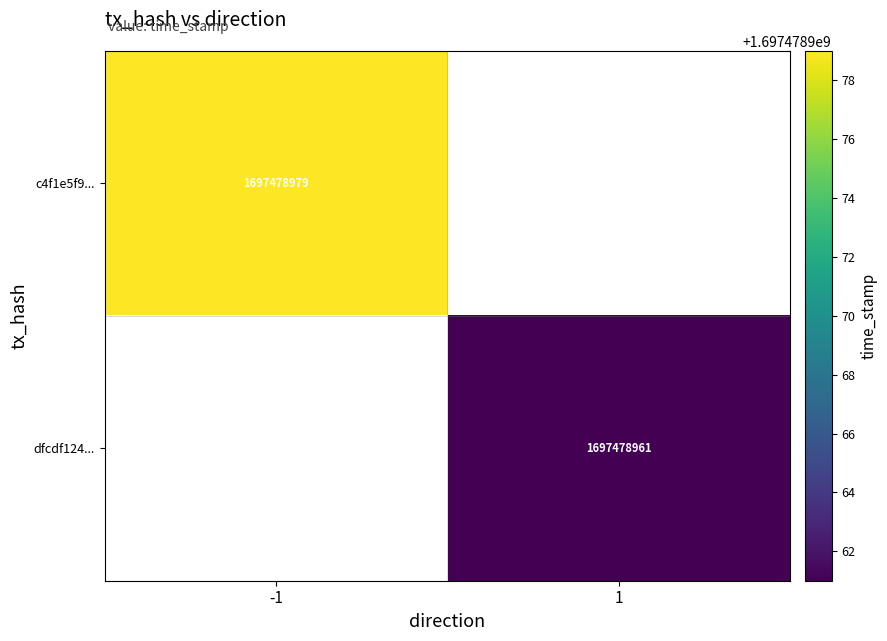

The value of dfcdf124c160da2f5a257bfbb0259fe696c7322 at time_stamp is 704409667. True or false?

False